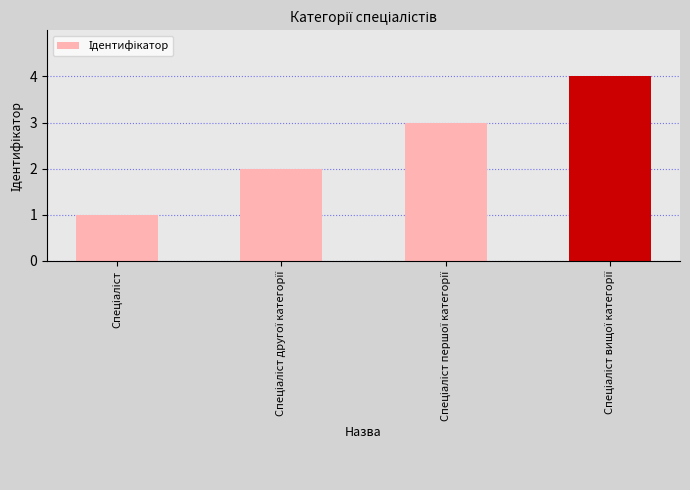

What is the greatest value displayed?

4